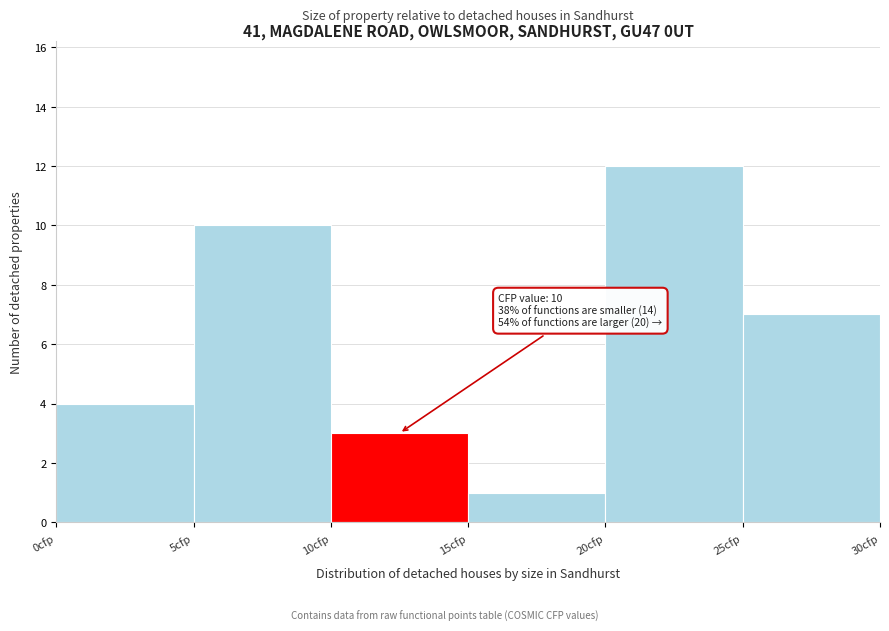

Which range on the x-axis has the tallest bar?

20 to 25